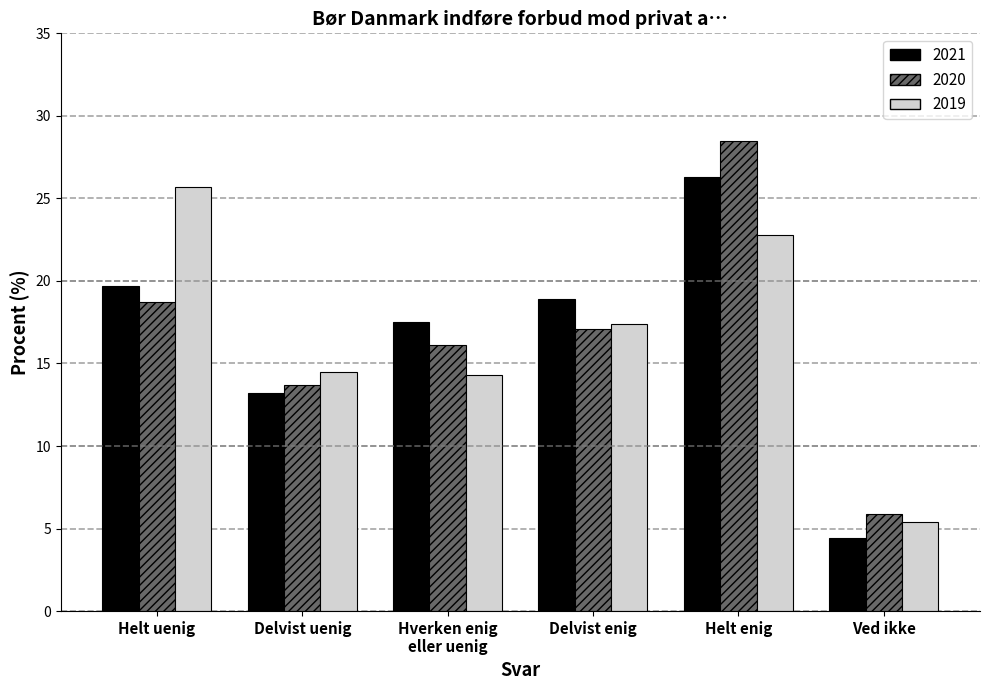

What is the maximum value shown in the chart?

28.5